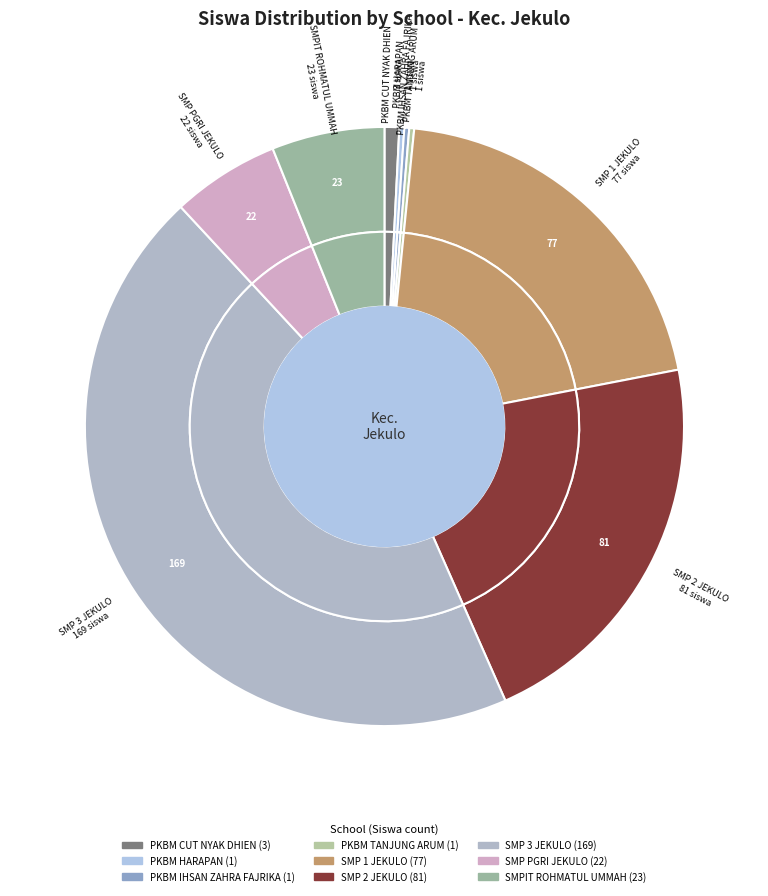

To the nearest percent, what is the difference between the largest and smallest slice percentages?

44%